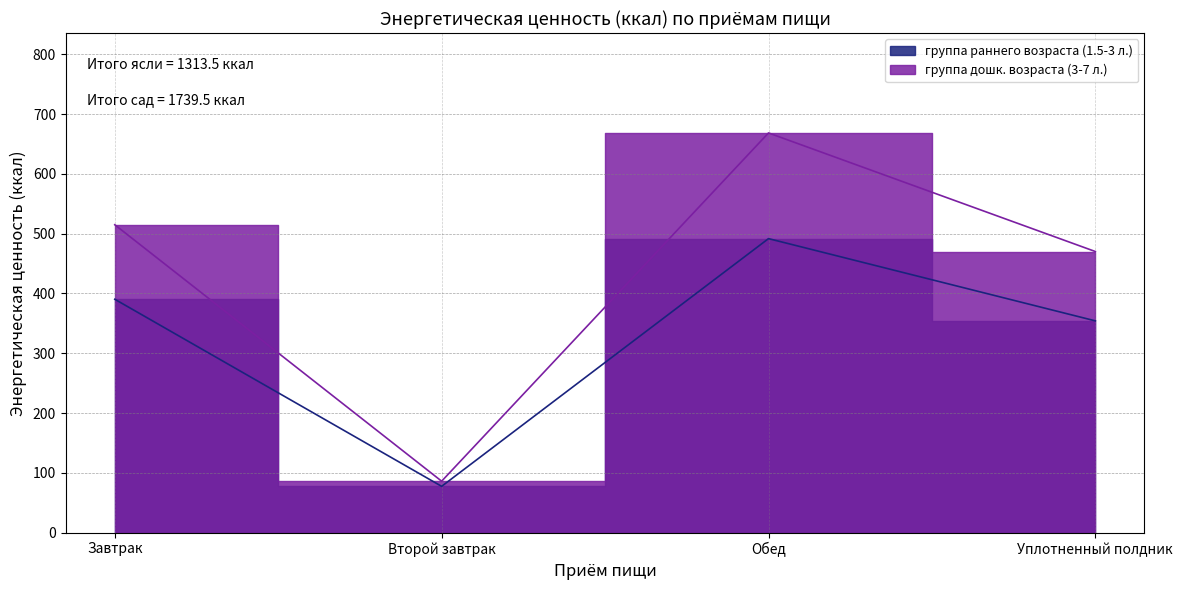

True or false: группа дошк. возраста (3-7 л.) has a value of 942.4 at Обед.

False